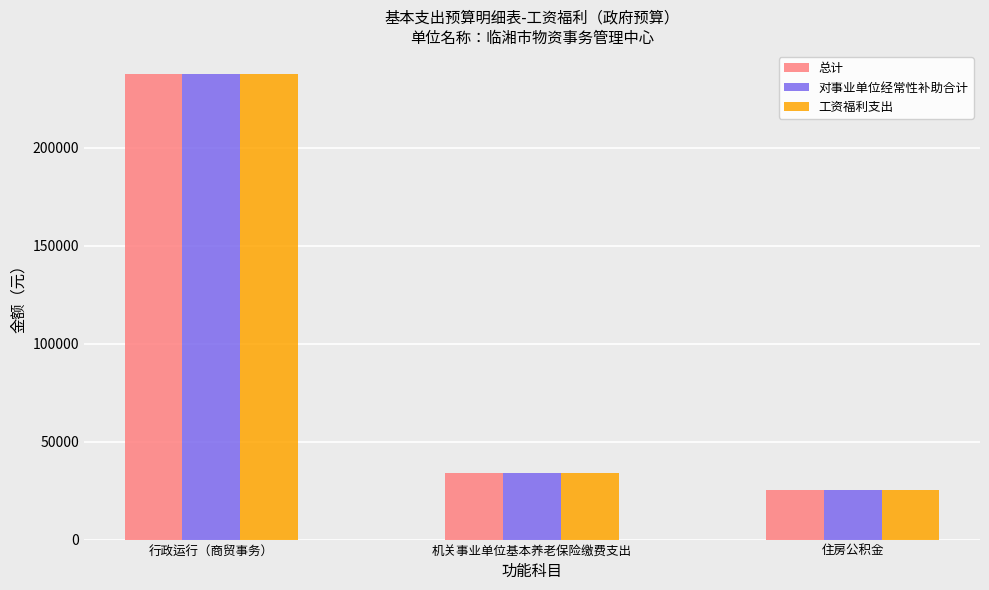

What is the difference between the 工资福利支出 values at 住房公积金 and 机关事业单位基本养老保险缴费支出?

8481.1